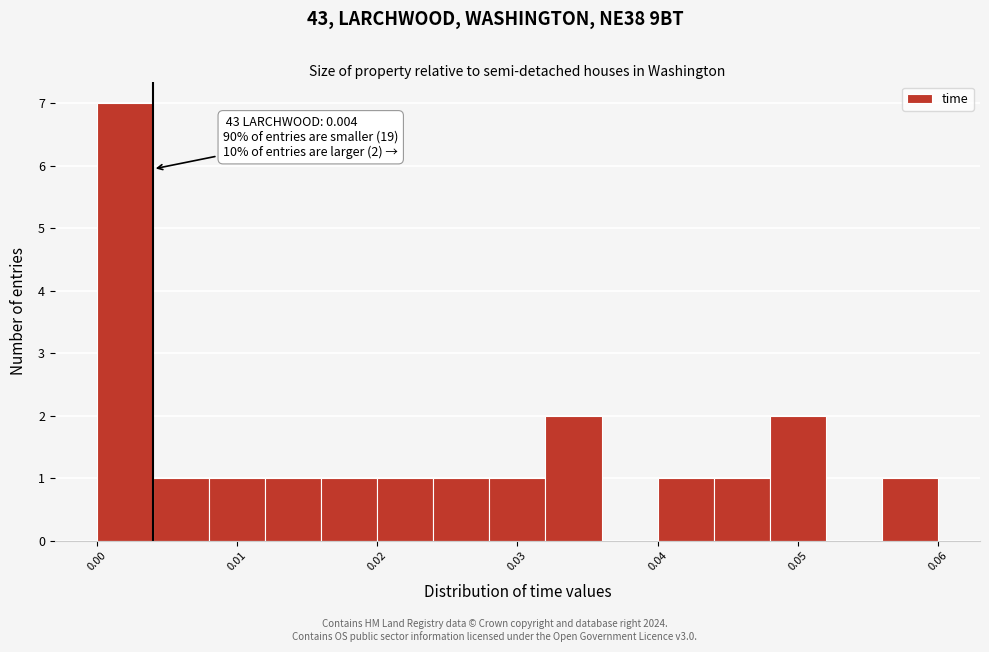

Which range on the x-axis has the tallest bar?

0.000 to 0.004